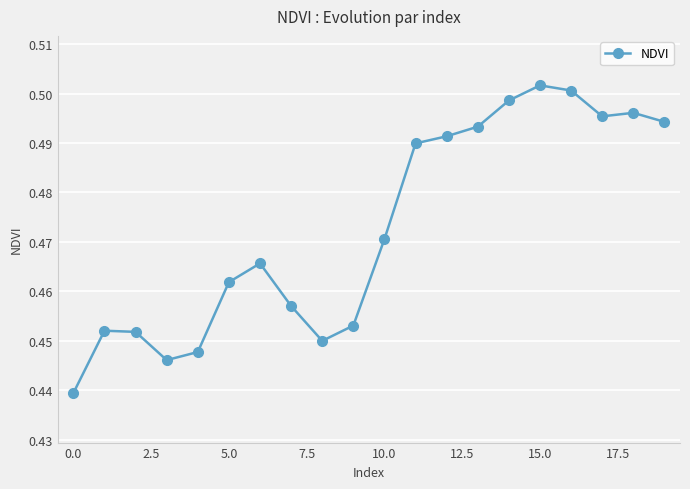

How many values are between 0 and 1?

20